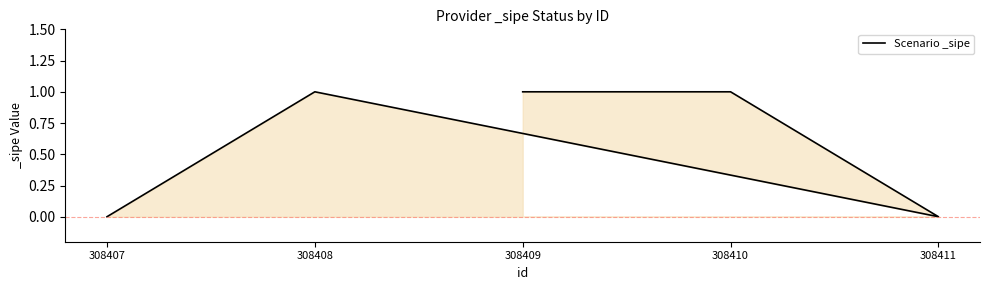

At which category does the data reach its first local peak?

308408